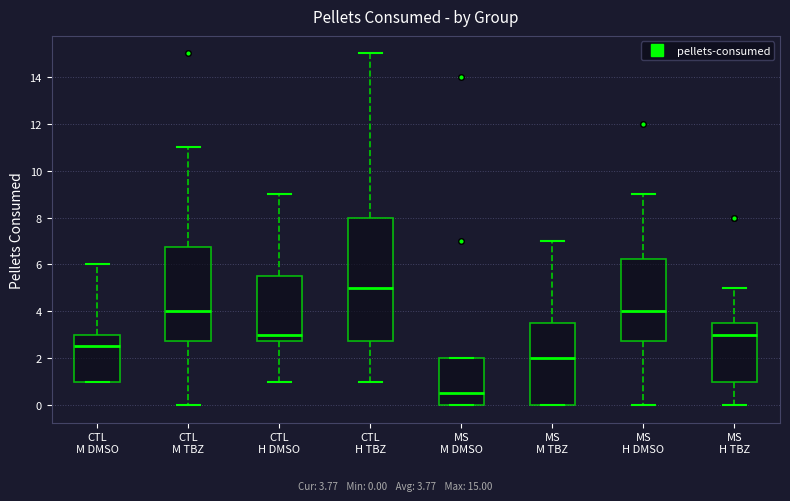

Reading left to right, transcribe this box plot: for each box, give where its median line is, the range the box spans, and where its two whiskers end, as read against the y-axis. The values are not printed on the chart, so give them approximately, as read against the axis.

CTL M DMSO: median 2.6, box 1.0 to 3.0, whiskers 1.0 to 6.0
CTL M TBZ: median 4.0, box 2.8 to 6.8, whiskers 0.0 to 11.0
CTL H DMSO: median 3.0, box 2.8 to 5.6, whiskers 1.0 to 9.0
CTL H TBZ: median 5.0, box 2.8 to 8.0, whiskers 1.0 to 15.0
MS M DMSO: median 0.6, box 0.0 to 2.0, whiskers 0.0 to 2.0
MS M TBZ: median 2.0, box 0.0 to 3.6, whiskers 0.0 to 7.0
MS H DMSO: median 4.0, box 2.8 to 6.2, whiskers 0.0 to 9.0
MS H TBZ: median 3.0, box 1.0 to 3.6, whiskers 0.0 to 5.0